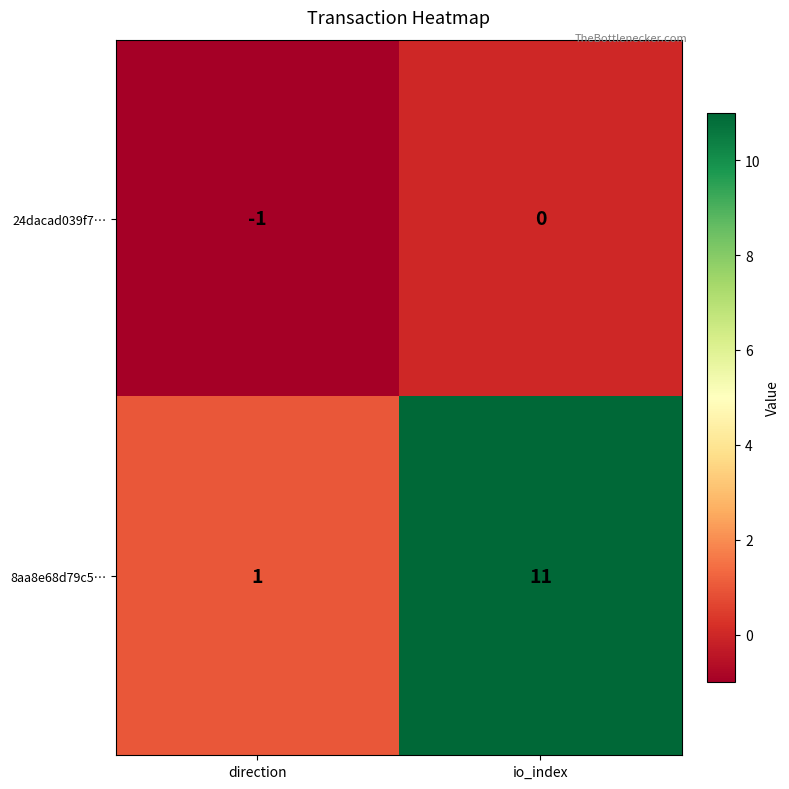

Which label corresponds to the smallest value in the chart?

direction